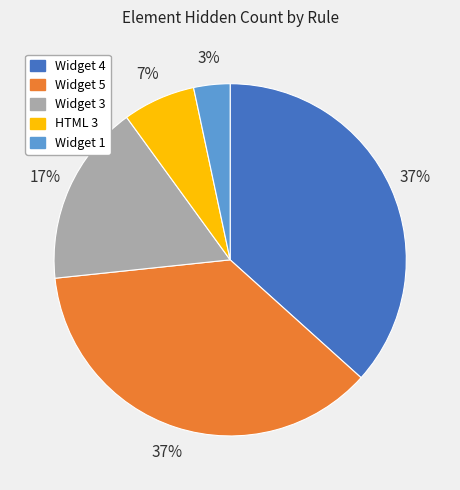

The Widget 3 slice represents 29% of the pie. True or false?

False